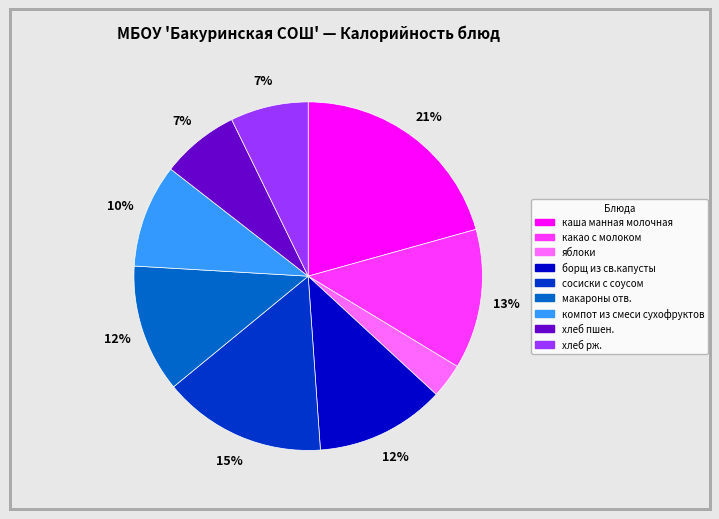

Does компот из смеси сухофруктов represent more than half of the total?

No